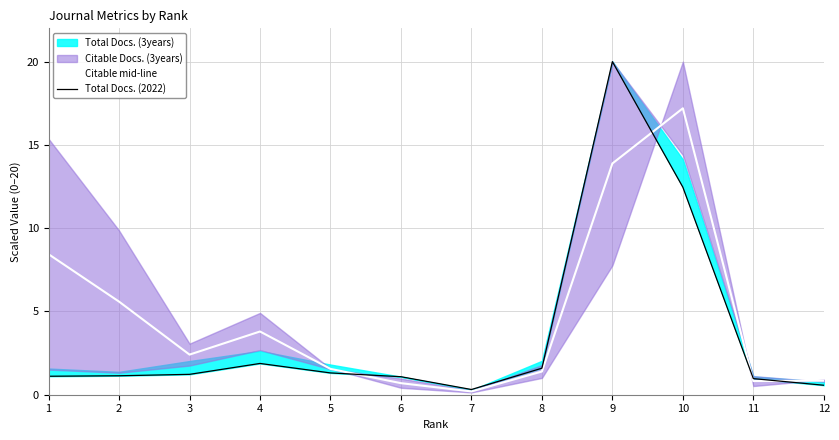

The value of Citable mid-line at 2 is 5.6. True or false?

True